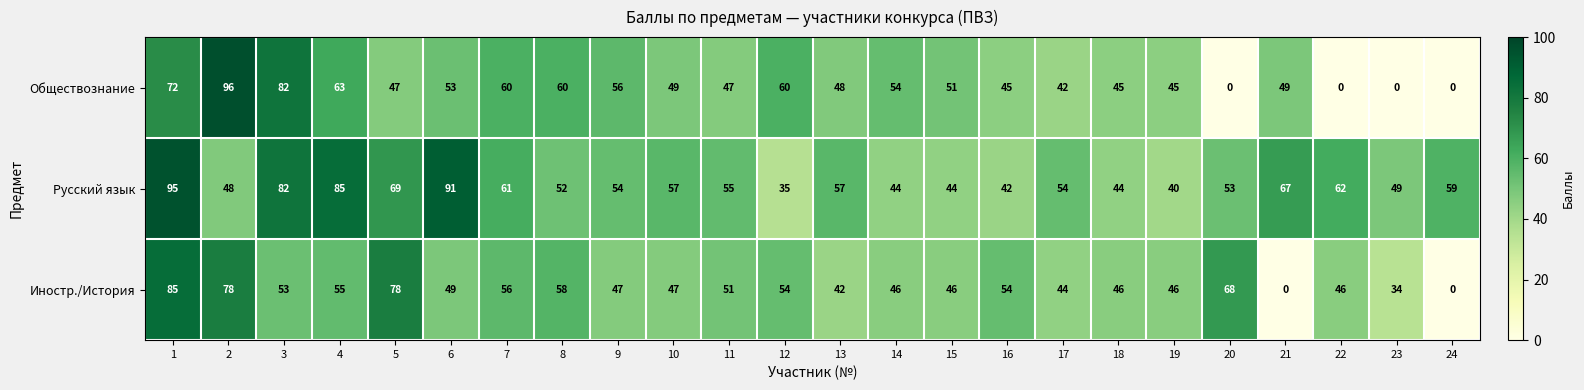

Is it true that Обществознание equals 72 at 1?

True